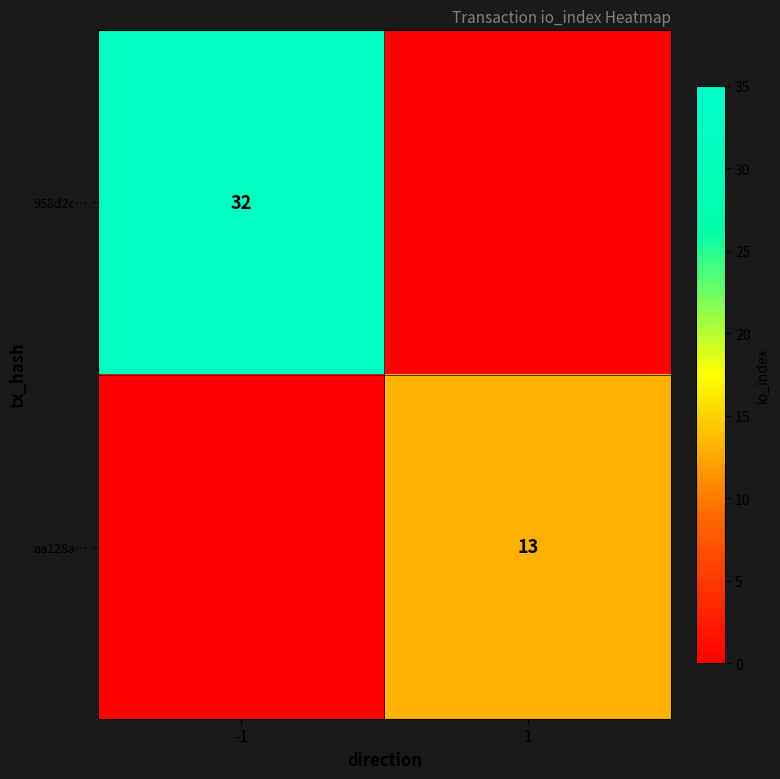

True or false: aa128a… has a value of 13 at 1.

True